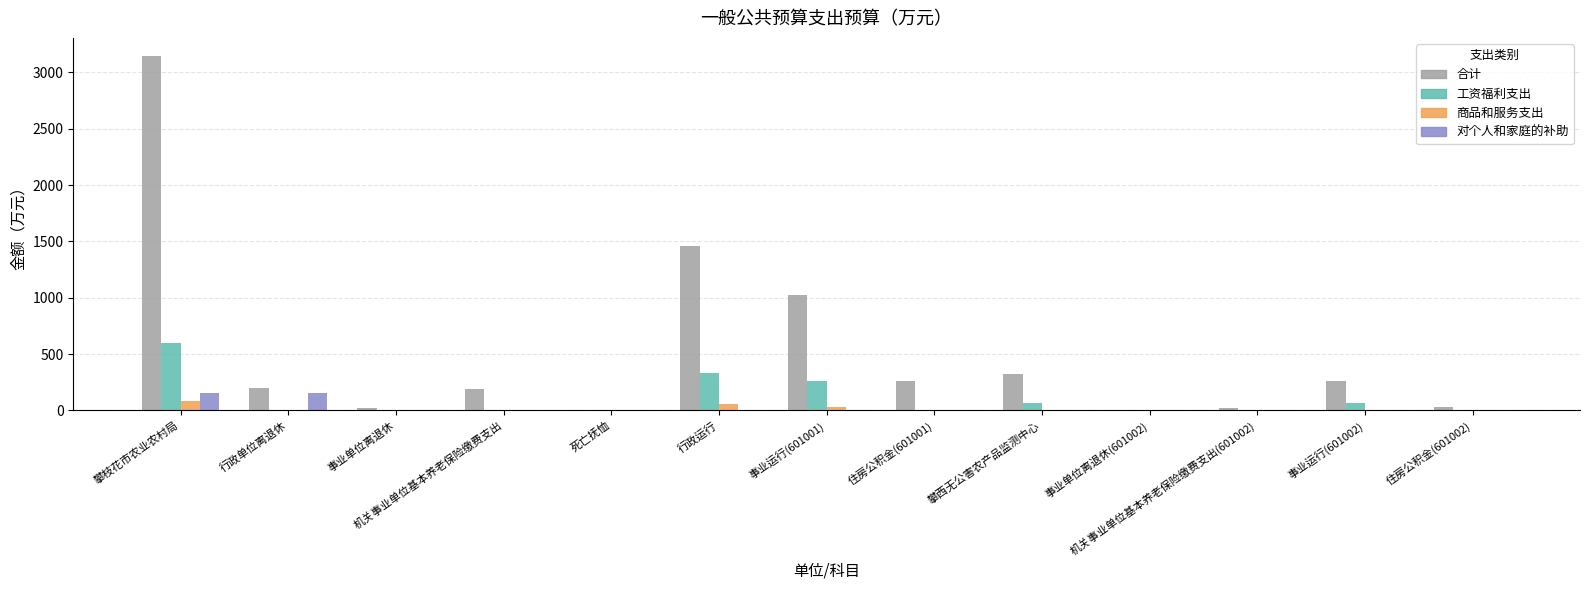

At which category does the chart reach its peak across all series?

攀枝花市农业农村局